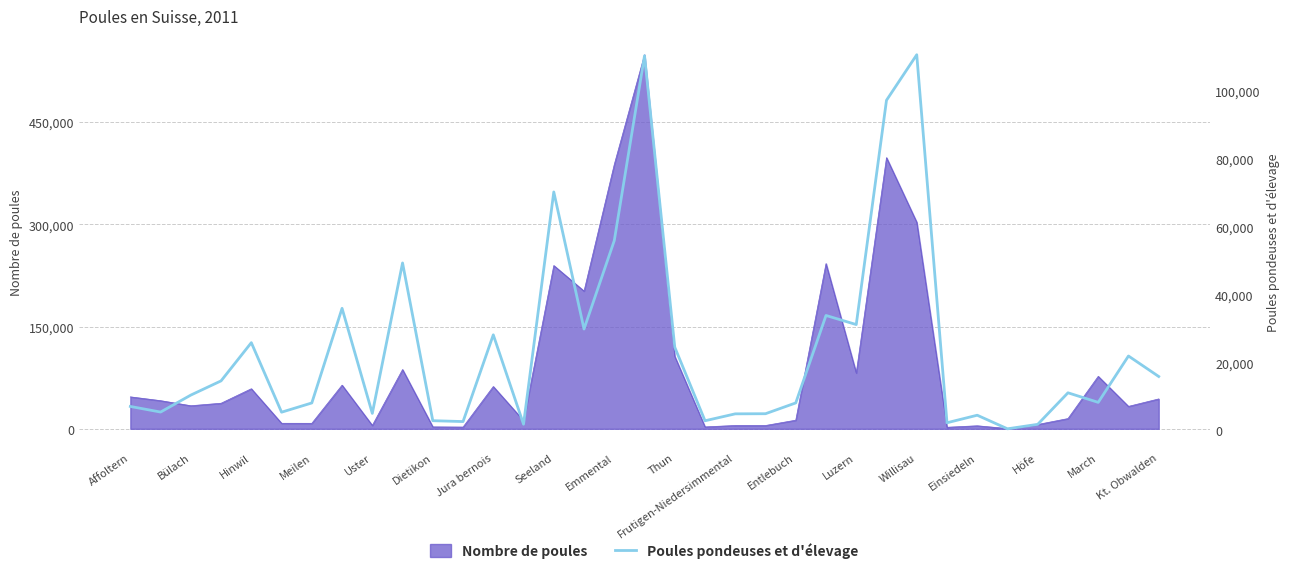

Does the chart have visible grid lines?

Yes